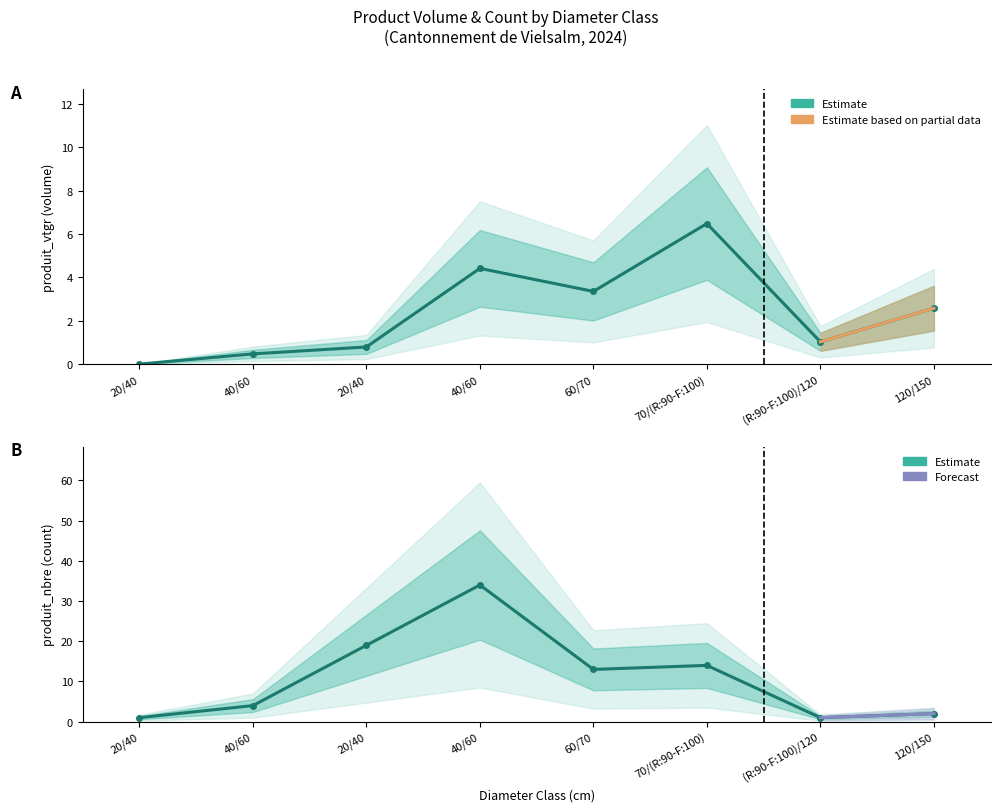

Which label corresponds to the smallest value in the chart?

20/40